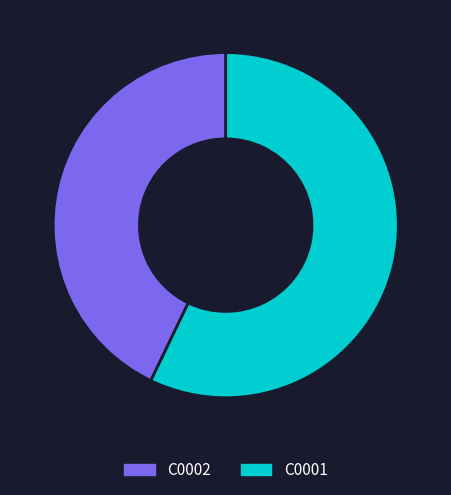

Approximately how many times larger is the value at C0001 compared to C0002?

1.3